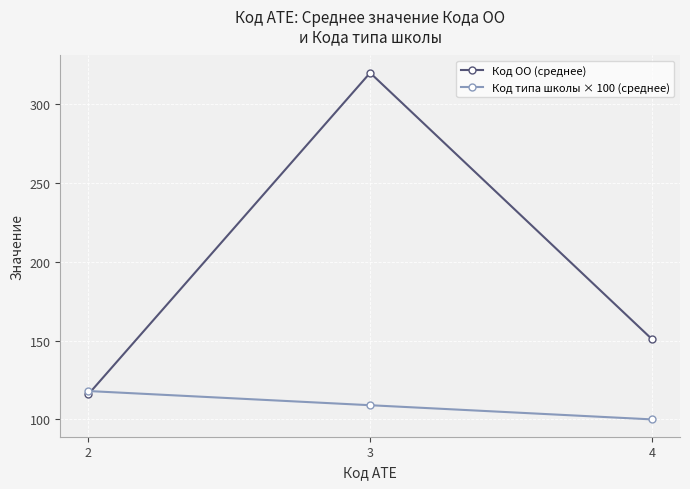

Does the chart have visible grid lines?

Yes